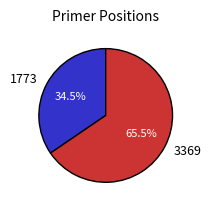

Which slice represents more than half of the pie?

3369